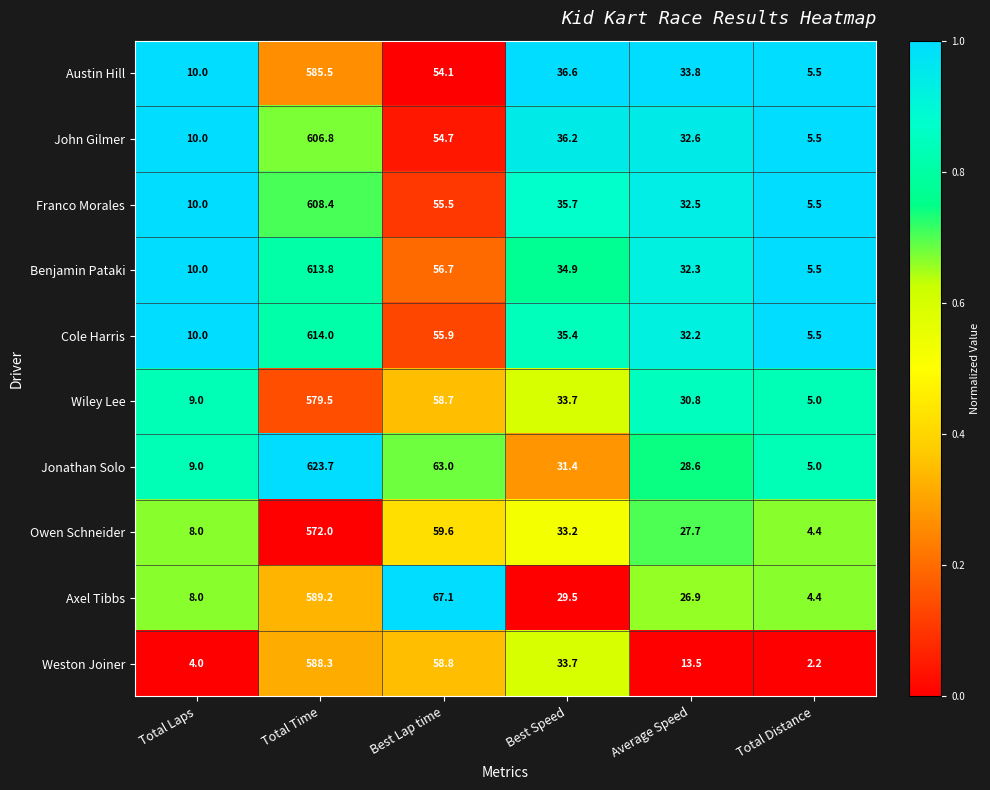

Rank the series by their maximum value, from highest to lowest.

Jonathan Solo, Cole Harris, Benjamin Pataki, Franco Morales, John Gilmer, Axel Tibbs, Weston Joiner, Austin Hill, Wiley Lee, Owen Schneider